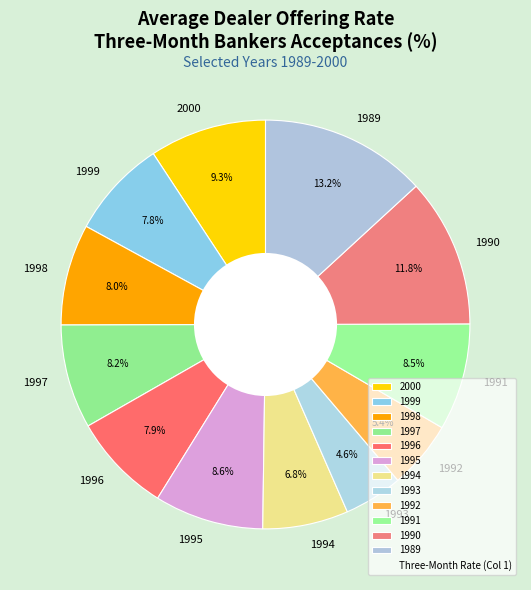

Which category has the biggest portion of the pie?

1989